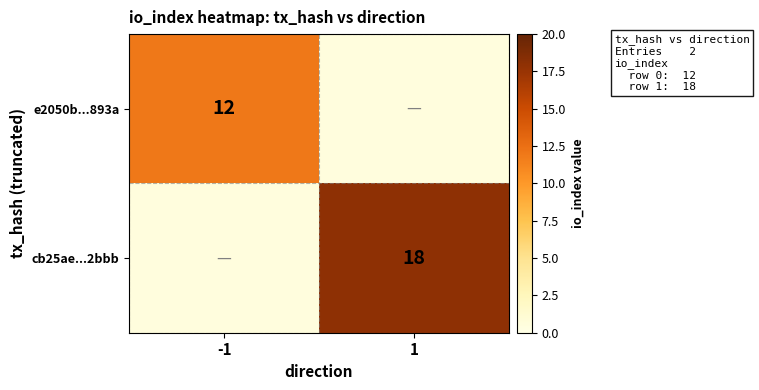

Is it true that e2050b...893a equals 12.0 at -1?

True